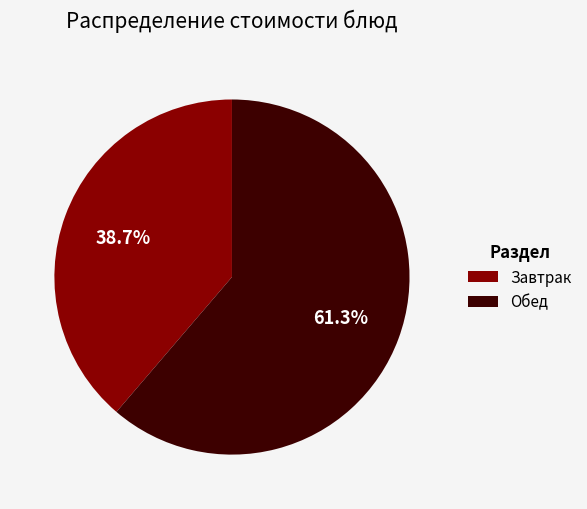

Which slice represents more than half of the pie?

Обед